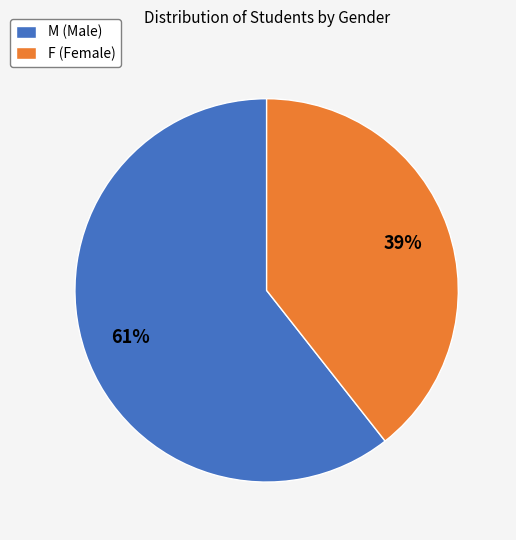

Combined, do F (Female) and M (Male) account for over 50%?

Yes